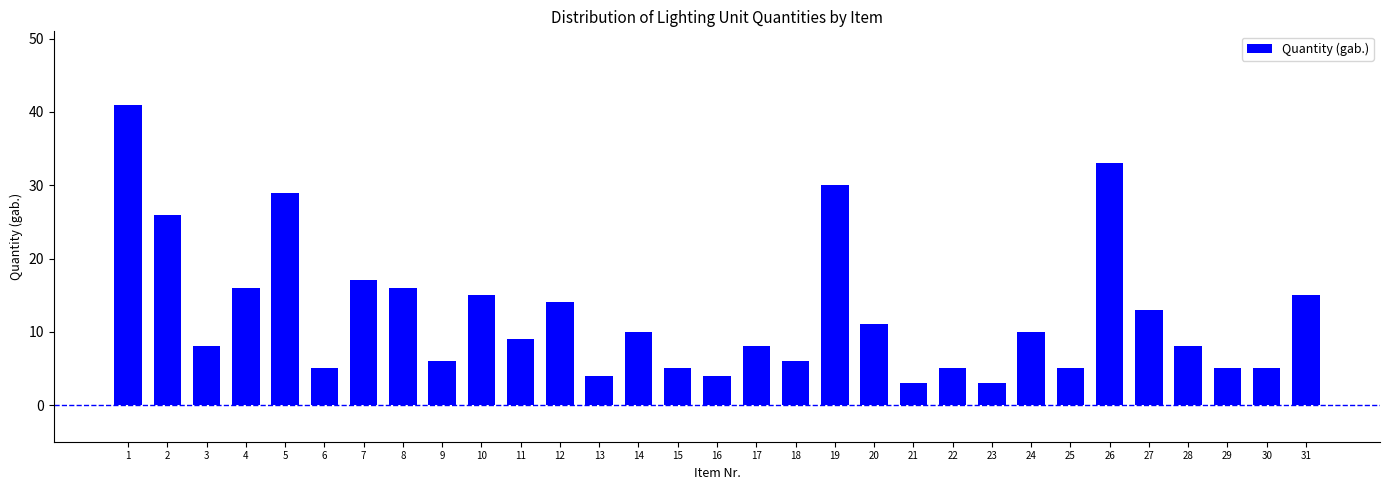

What is the difference between the maximum and second lowest values?

38